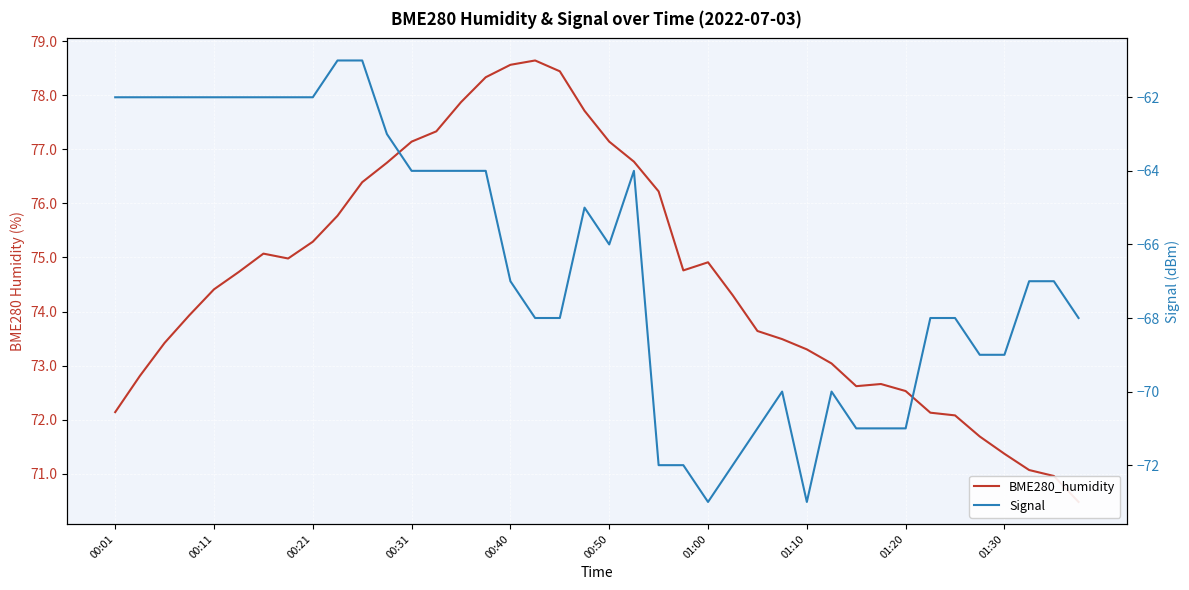

What is the sum of the BME280_humidity values at 13 and 18?

155.8